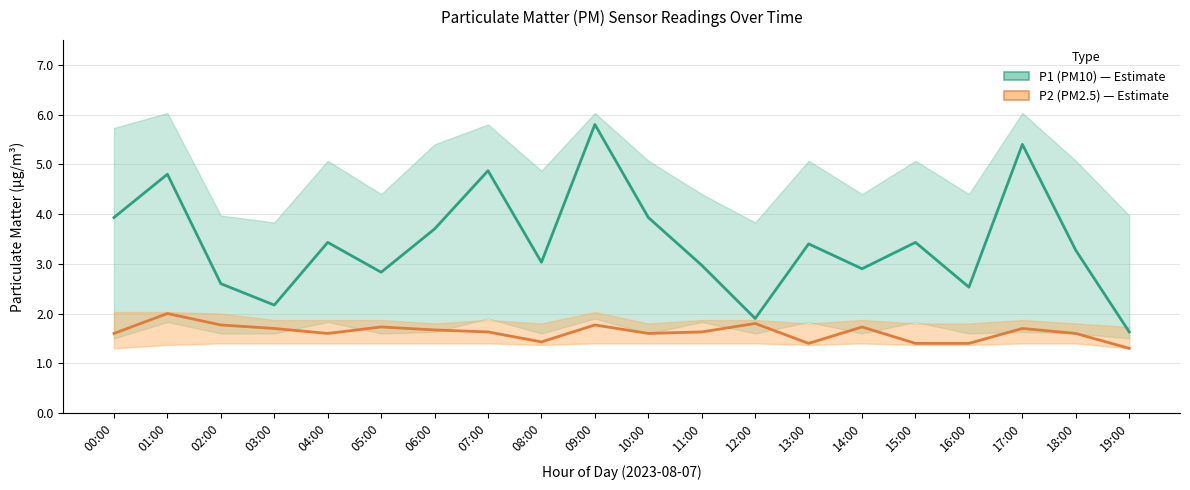

Reading left to right, what are all the values shown in this chart?

P1 (PM10): 3.9	4.8	2.6	2.2	3.4	2.8	3.7	4.9	3.0	5.8	3.9	3.0	1.9	3.4	2.9	3.4	2.5	5.4	3.3	1.6
P2 (PM2.5): 1.6	2.0	1.8	1.7	1.6	1.7	1.7	1.6	1.4	1.8	1.6	1.6	1.8	1.4	1.7	1.4	1.4	1.7	1.6	1.3